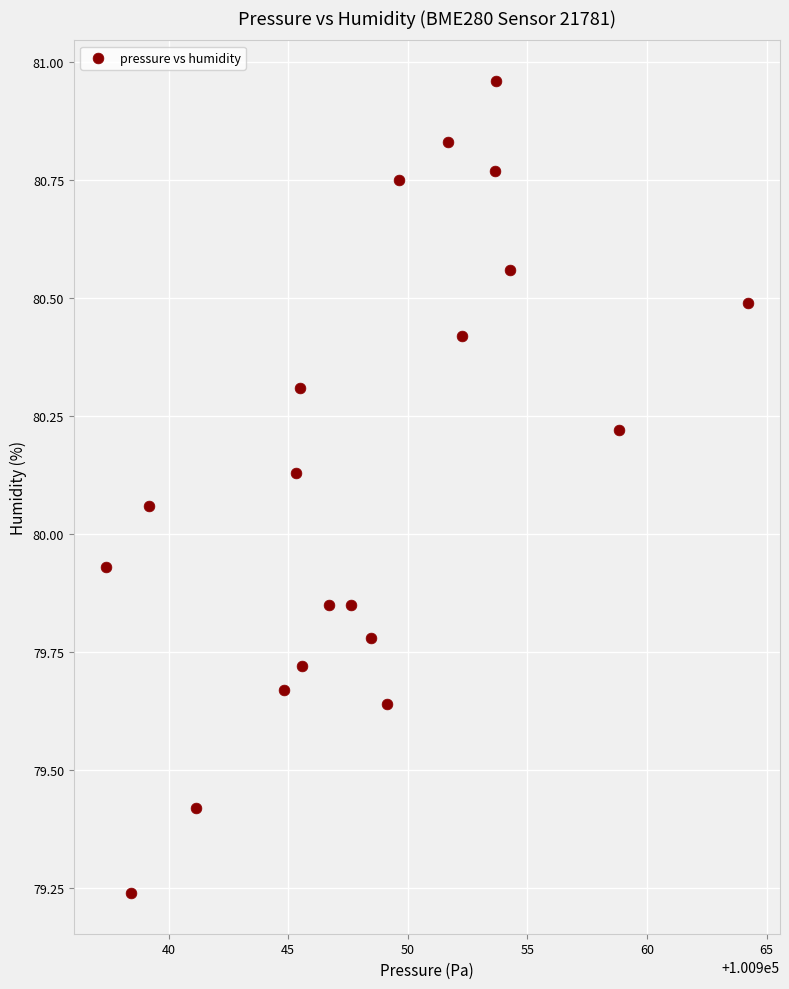

What is the range of X values (max minus min)?

26.8